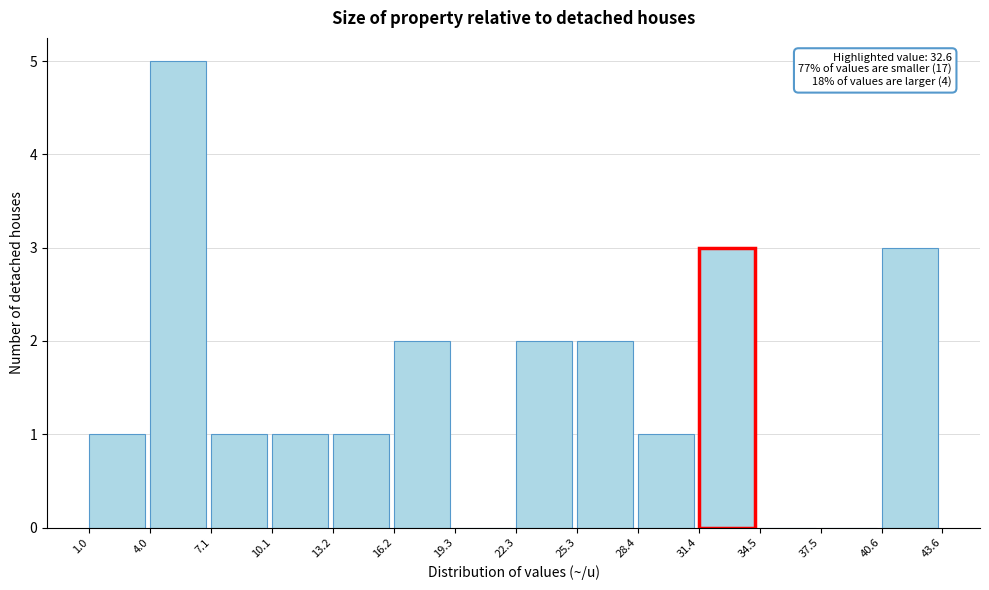

Over which range of the x-axis is the bar tallest?

4.0 to 7.1